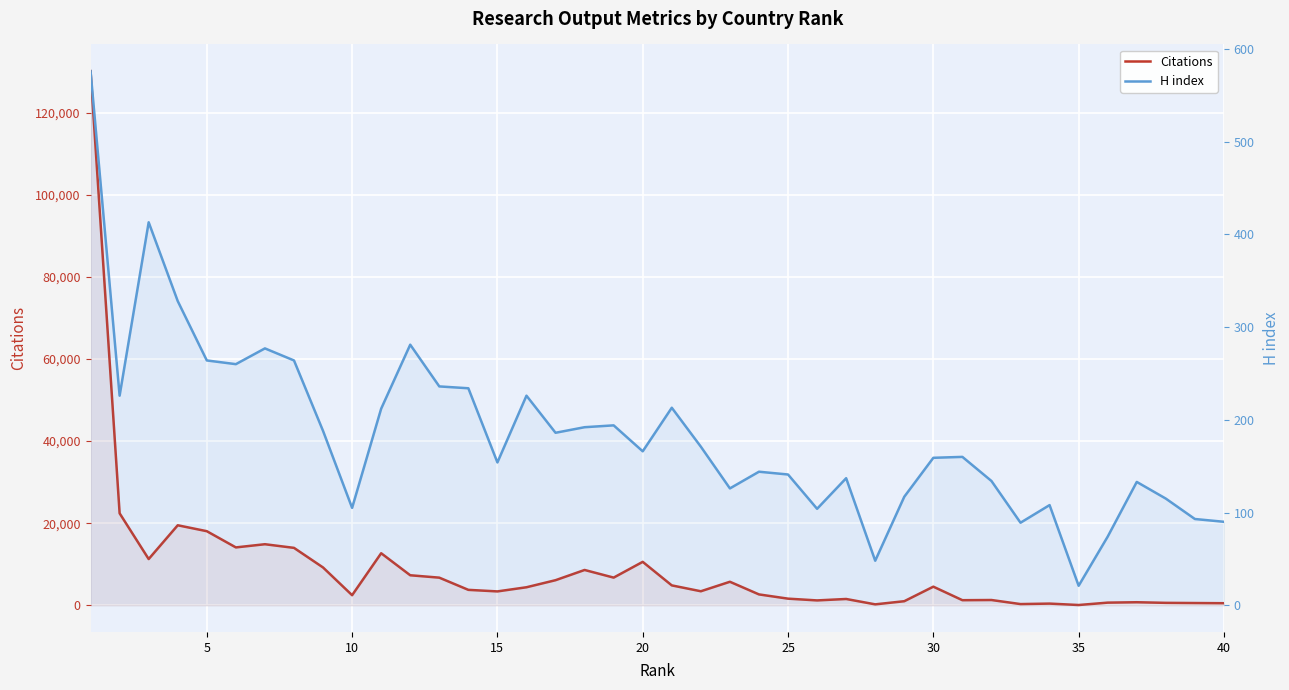

The Citations series shows 336 at 25. True or false?

False